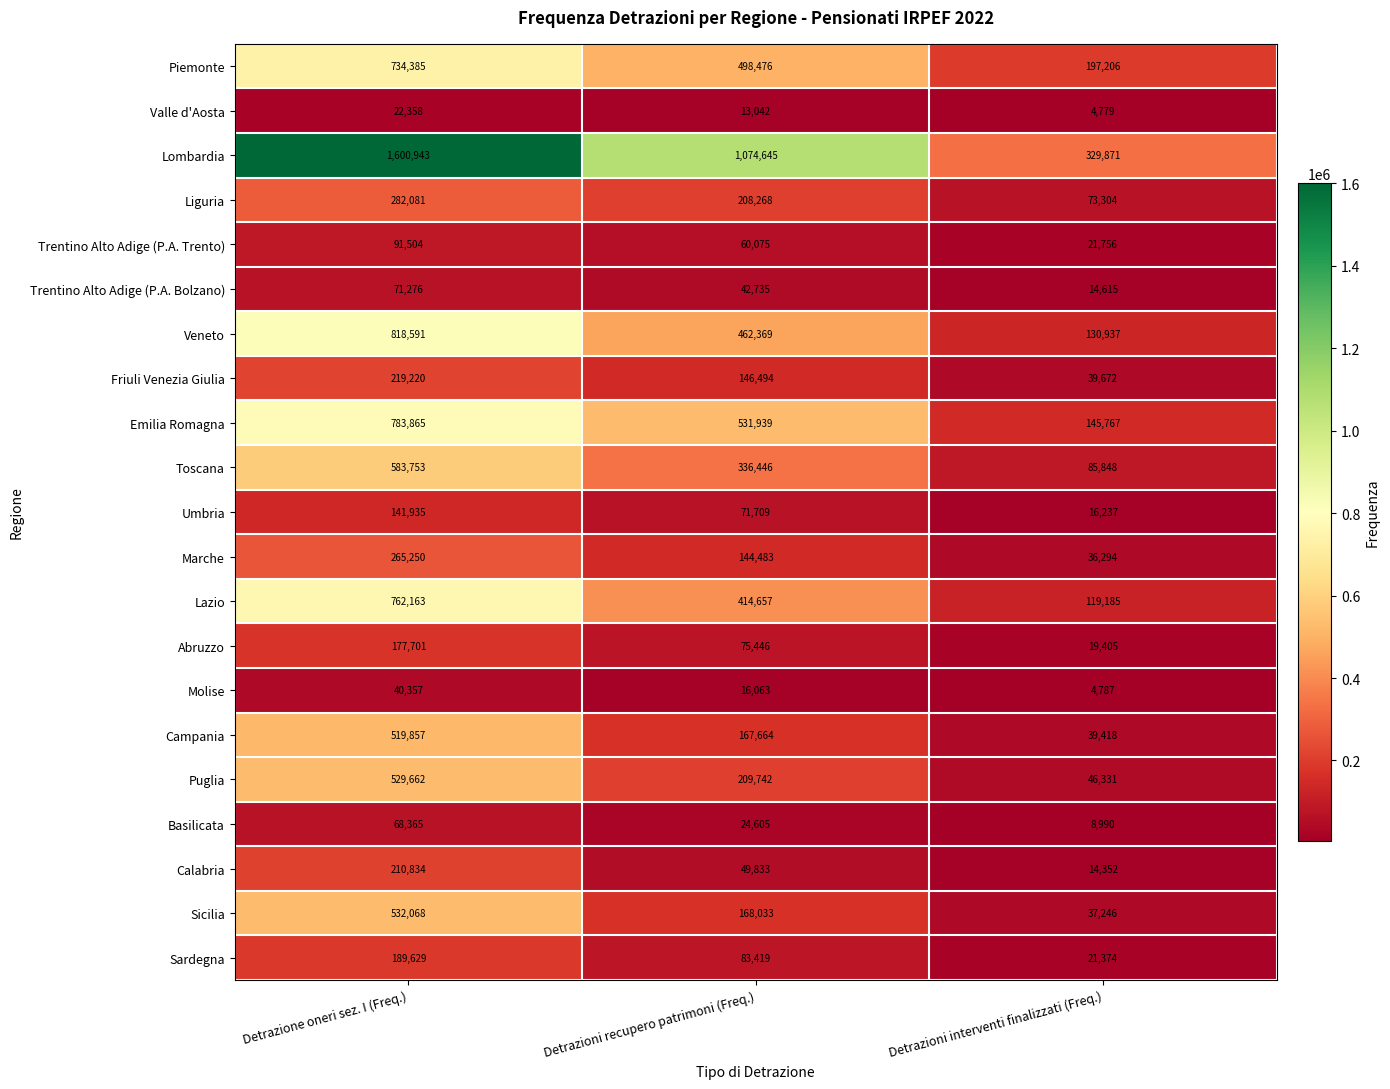

How many categories are shown in the chart?

3